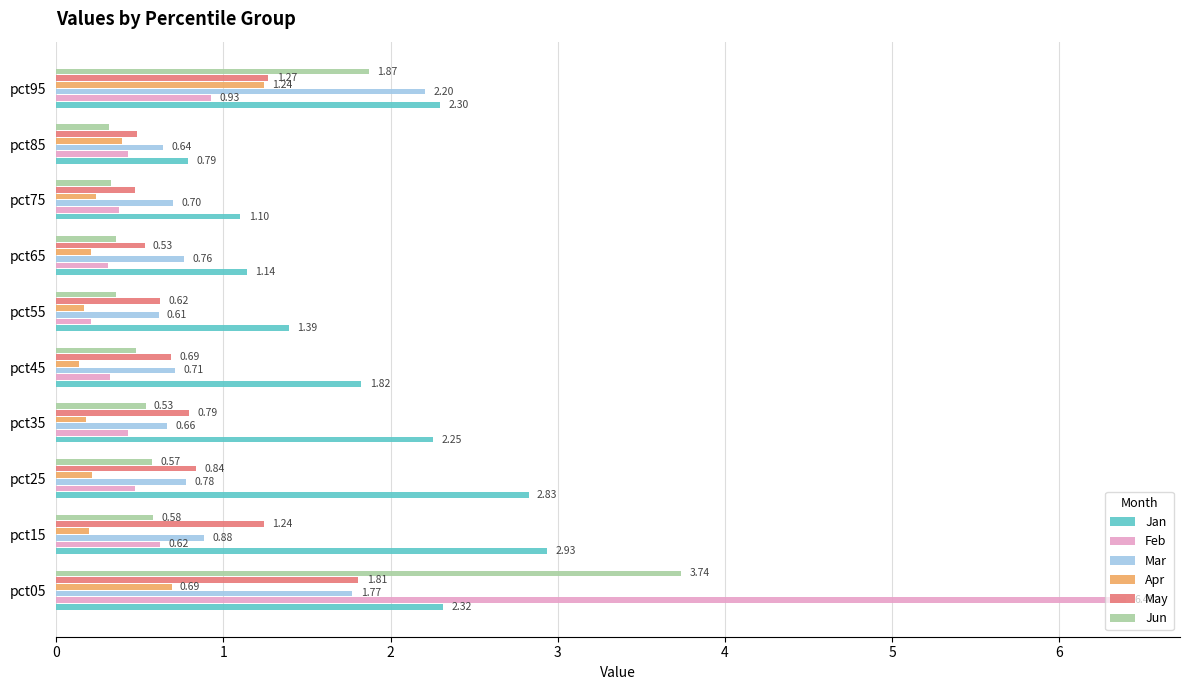

What are all the series names shown in the legend?

Jan, Feb, Mar, Apr, May, Jun